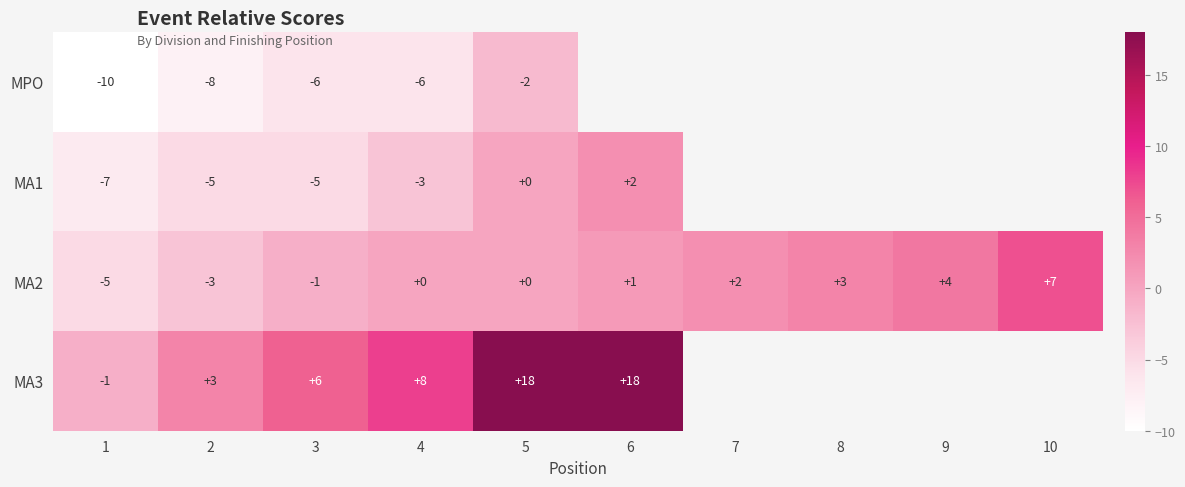

Is the value of MA1 at 5 greater than the value of MA2 at 2?

Yes